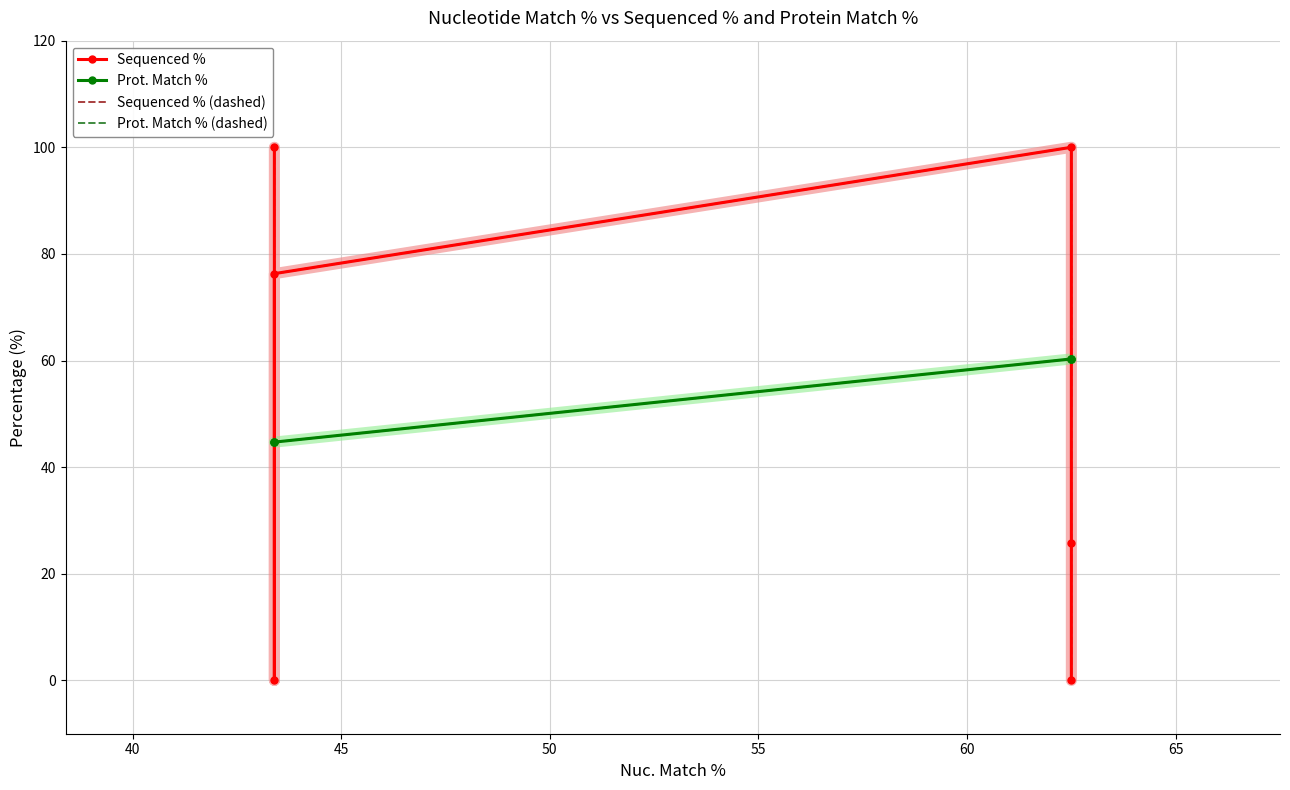

What are all the series names shown in the legend?

Sequenced %, Prot. Match %, Sequenced % (dashed), Prot. Match % (dashed)